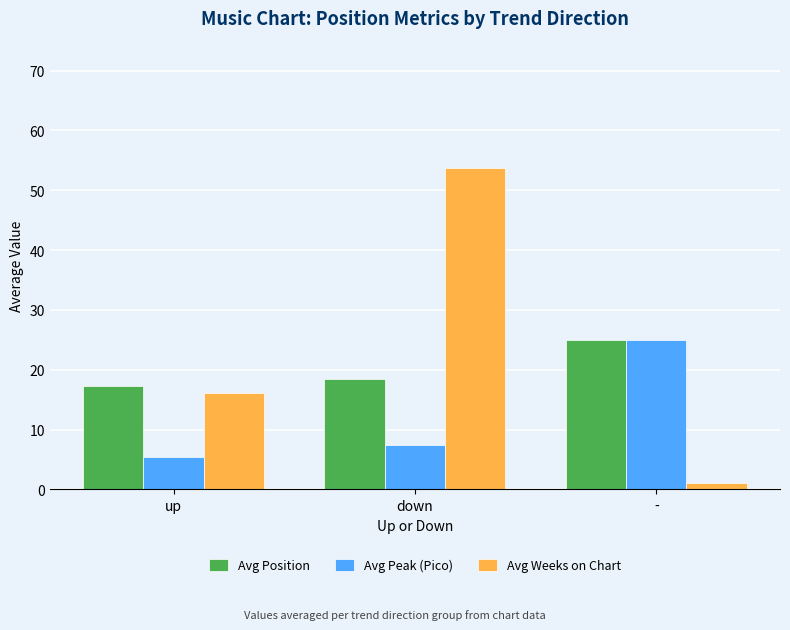

The Avg Peak (Pico) series shows 9.8 at down. True or false?

False